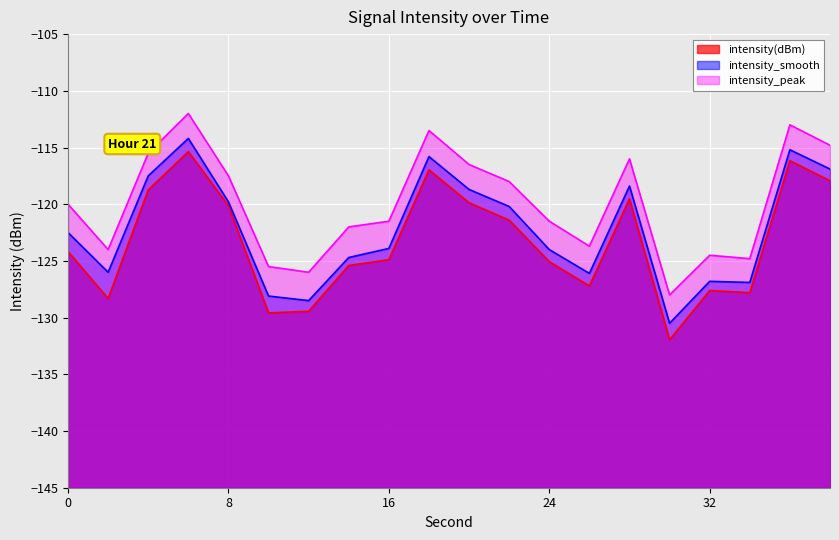

What is the total value across all series at 6?

-341.6